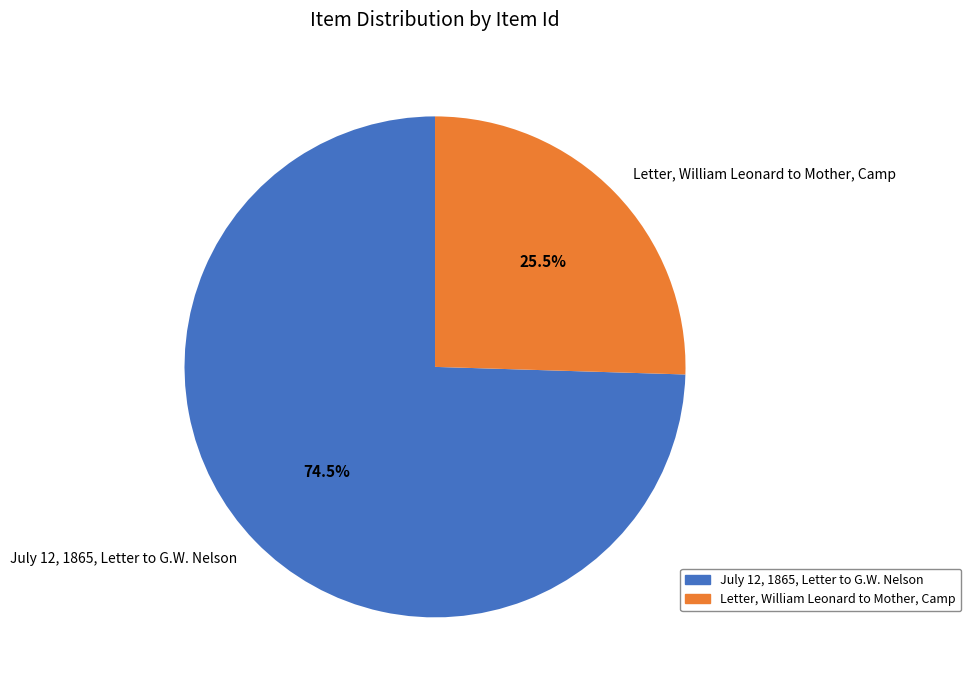

Which slice represents more than half of the pie?

July 12, 1865, Letter to G.W. Nelson